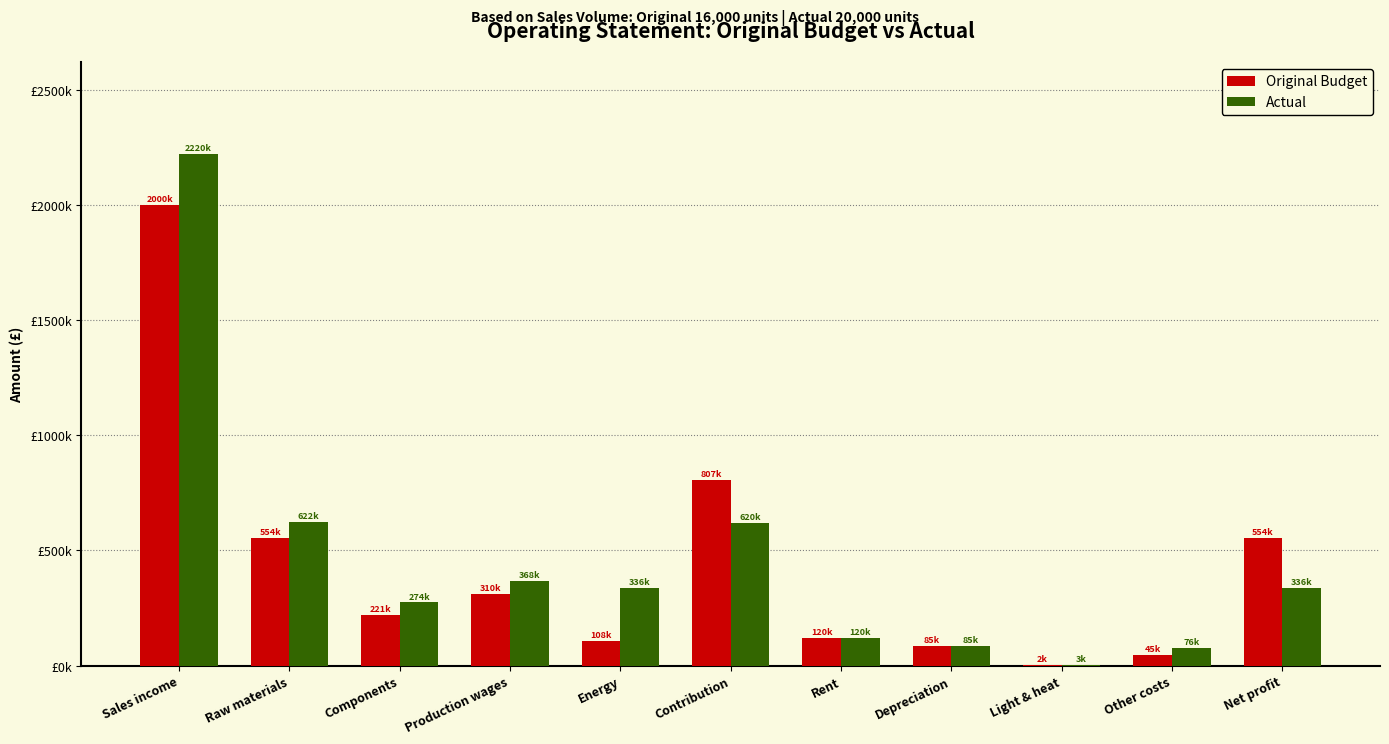

Are the bars horizontal?

No